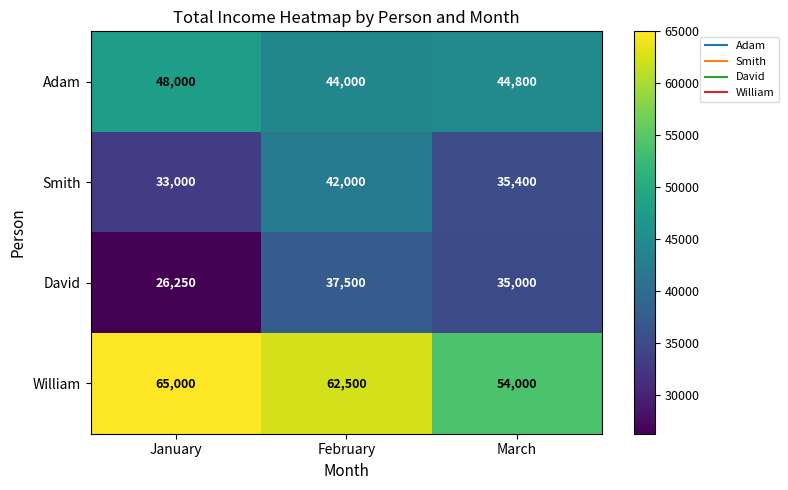

The Smith series shows 59175 at February. True or false?

False